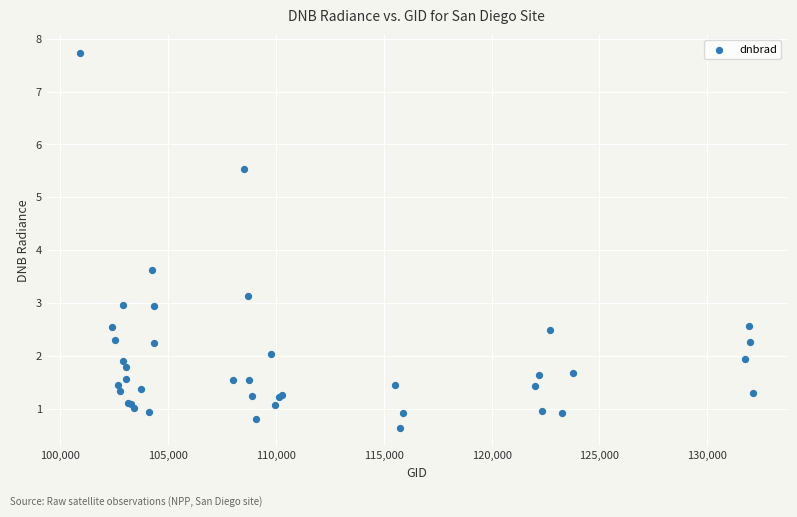

What Y value in the scatter plot is closest to 4?

3.6